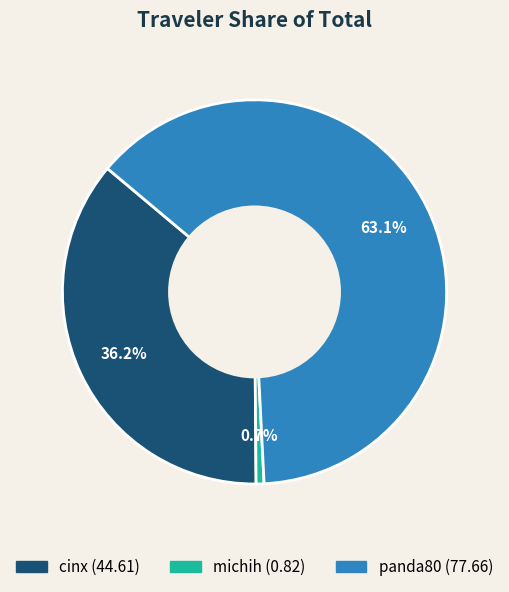

Count the number of slices in the pie.

3